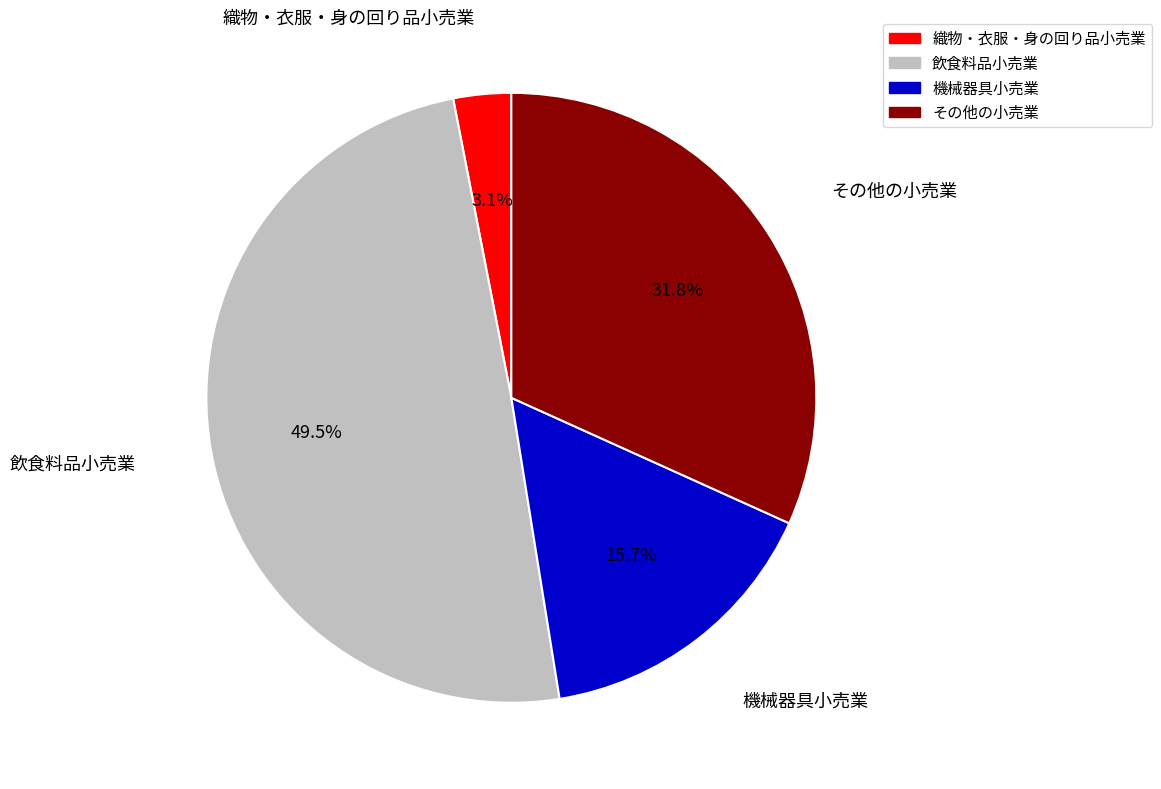

Which has a higher value, その他の小売業 or 織物・衣服・身の回り品小売業?

その他の小売業